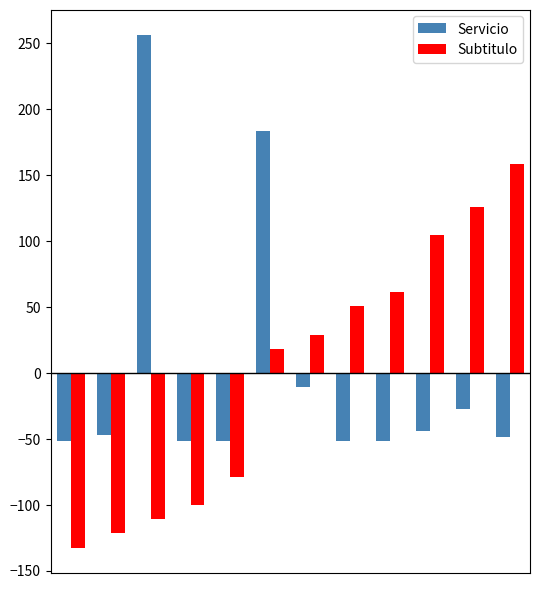

How many values in Servicio are above zero?

2